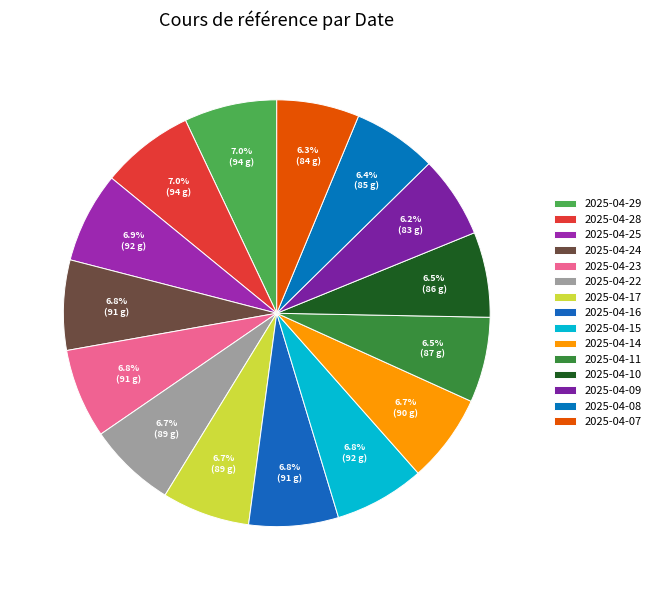

What is the total percentage of 2025-04-25 and 2025-04-24?

13.7%